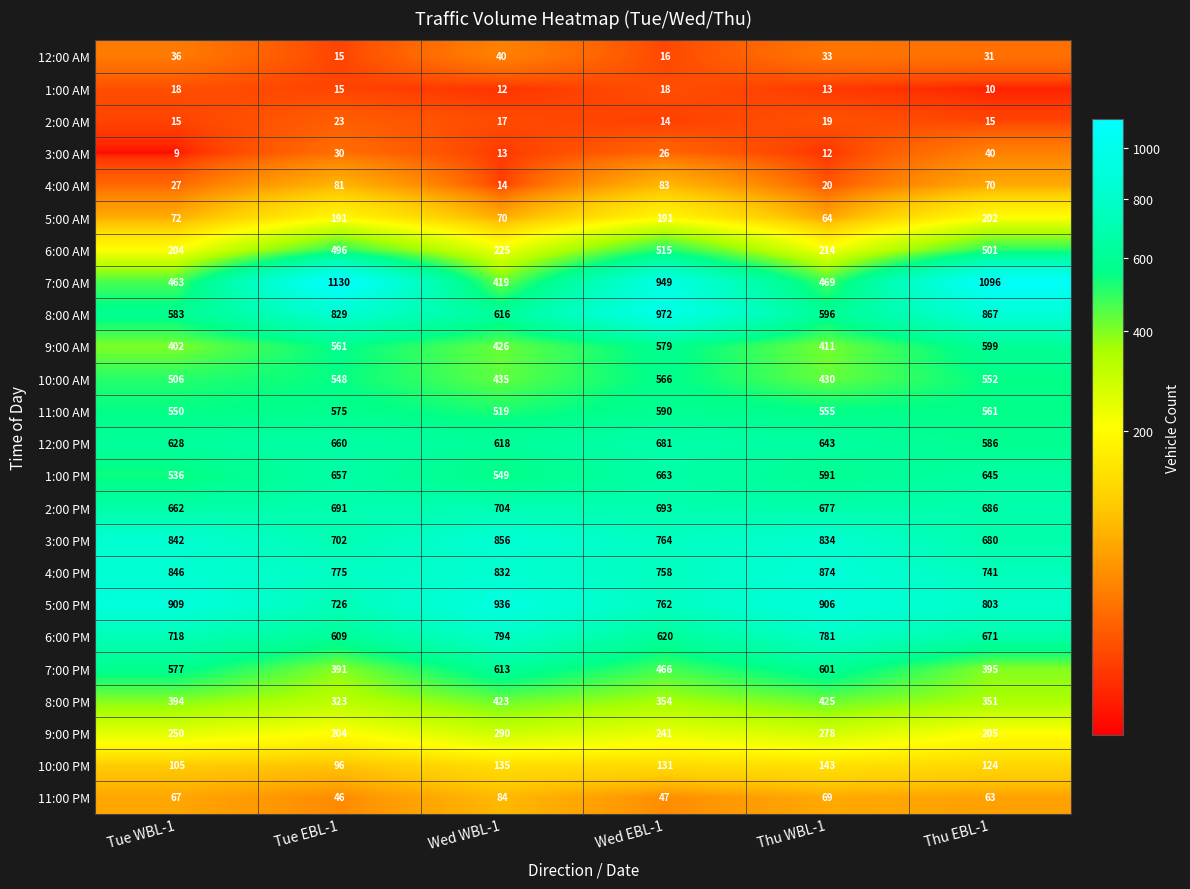

What is the sum of all 8:00 AM values?

4463